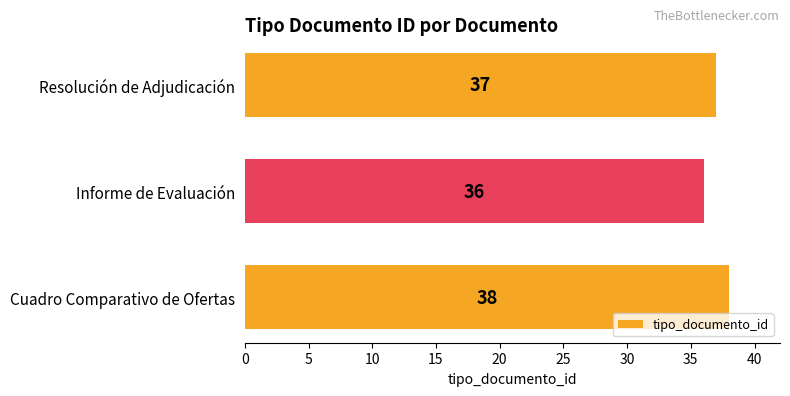

What is the maximum value shown in the chart?

38